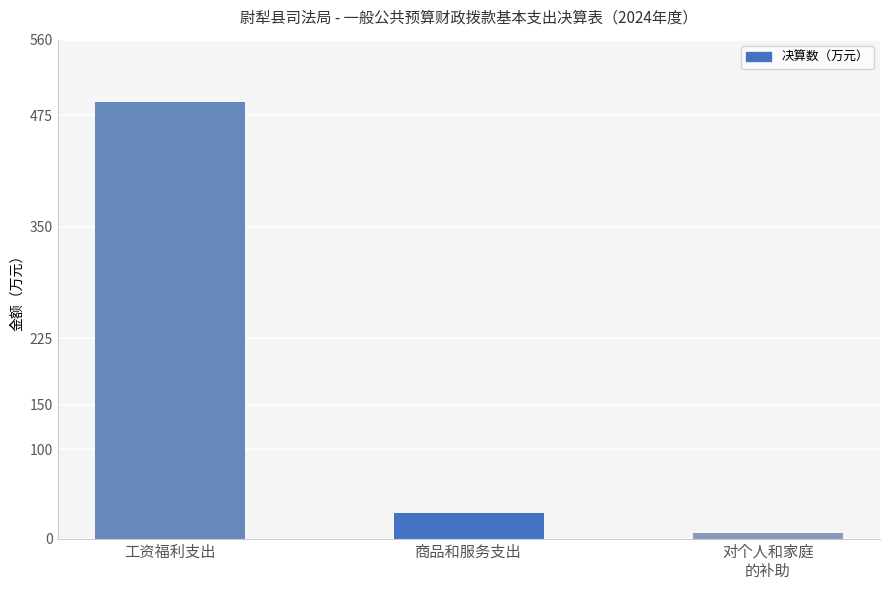

True or false: the data shows 6.3 at 对个人和家庭
的补助.

True